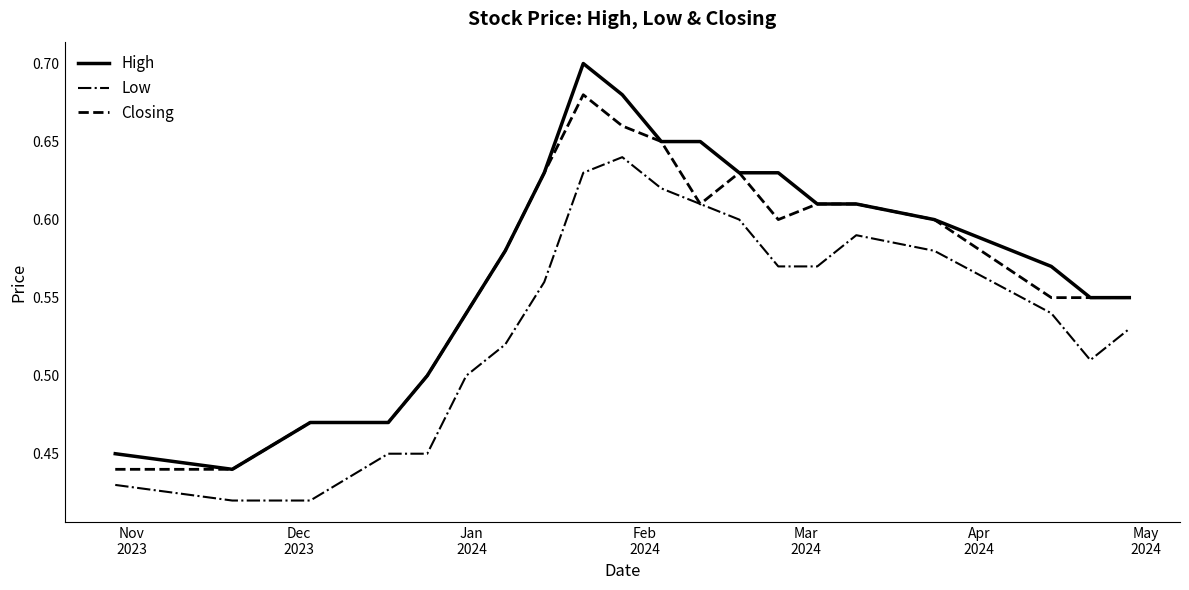

Which series has the largest total across all categories?

High